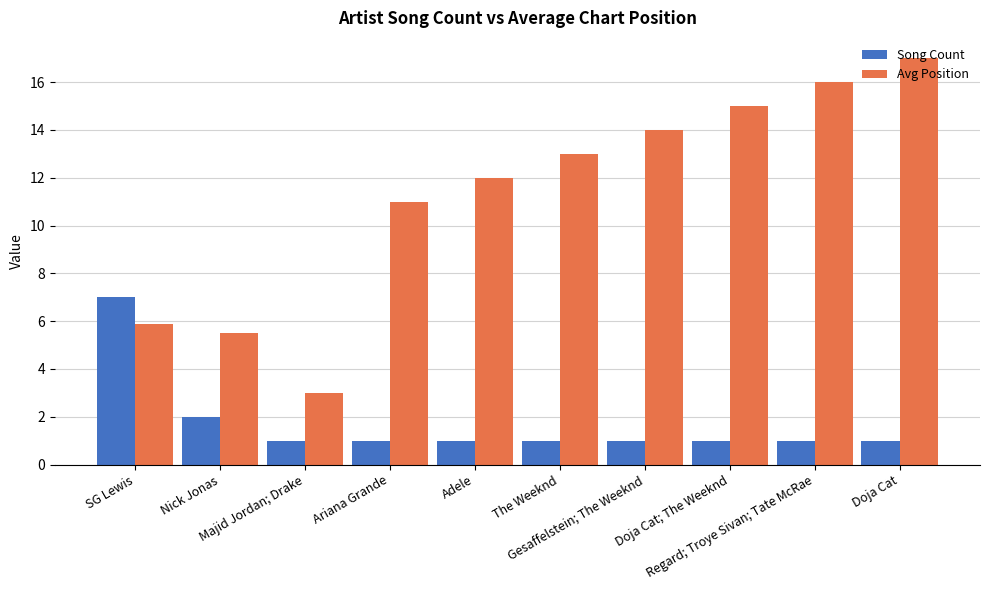

What are all the series names shown in the legend?

Song Count, Avg Position